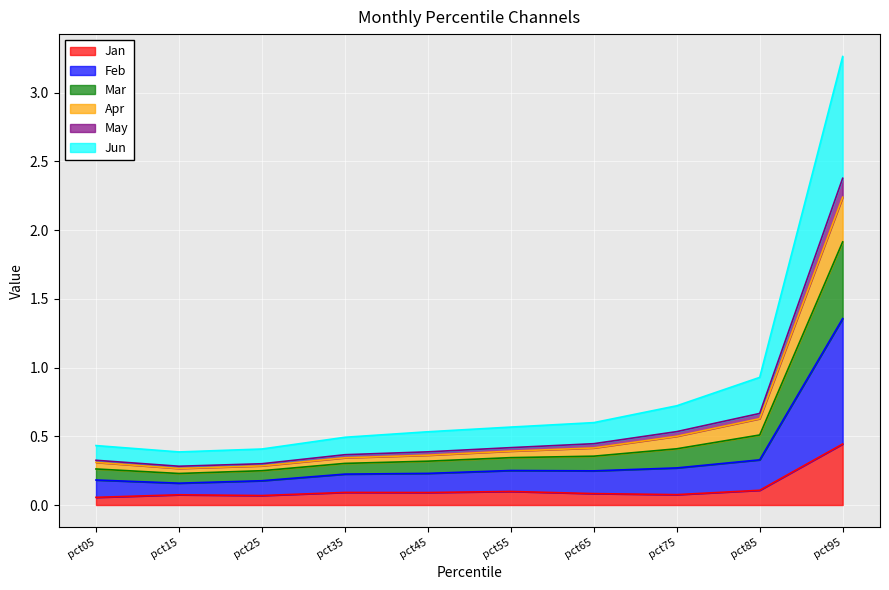

At which category does Jun reach its first local peak?

pct55